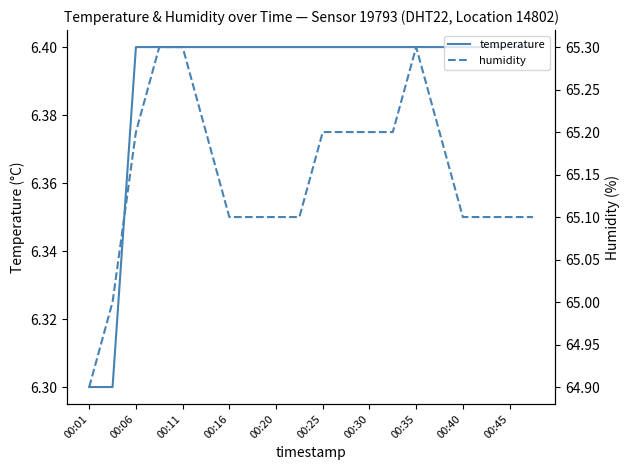

What is the minimum value for temperature?

6.3